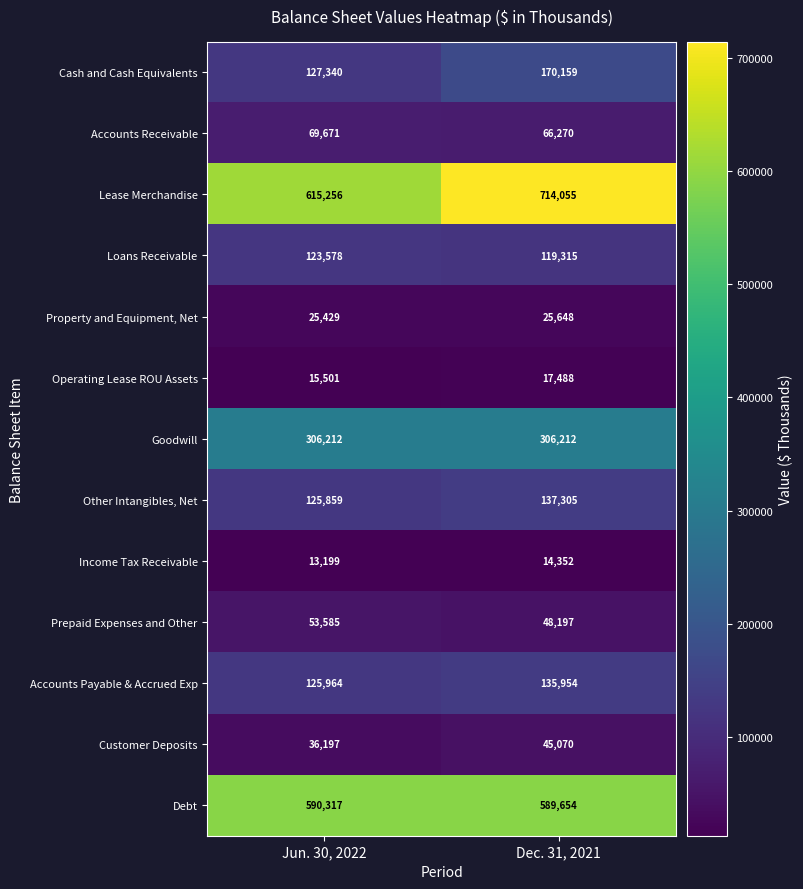

What is the sum of the Operating Lease ROU Assets values at Jun. 30, 2022 and Dec. 31, 2021?

32989